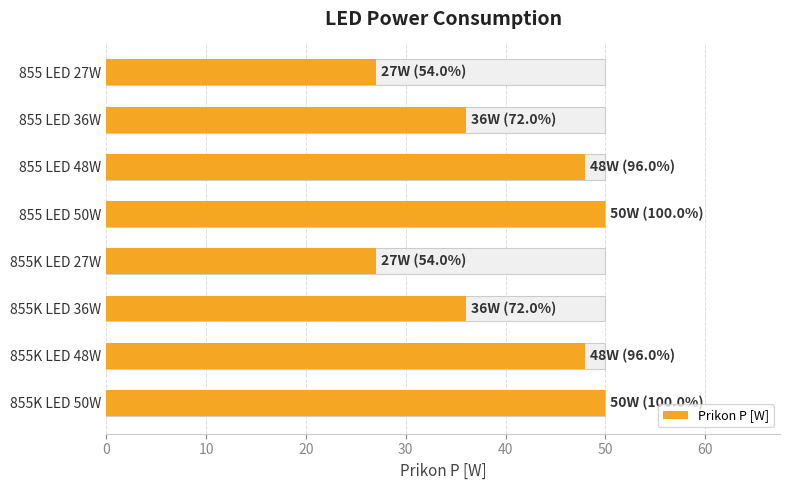

What is the greatest value displayed?

50